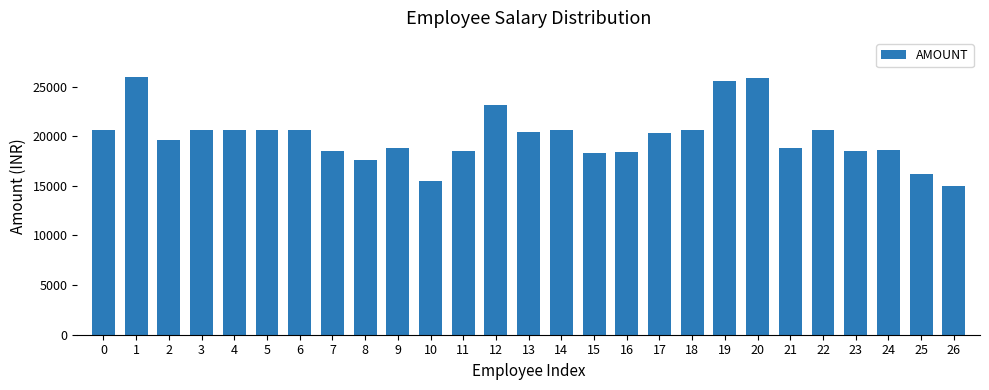

What is the change in value from 12 to 18?

-2539